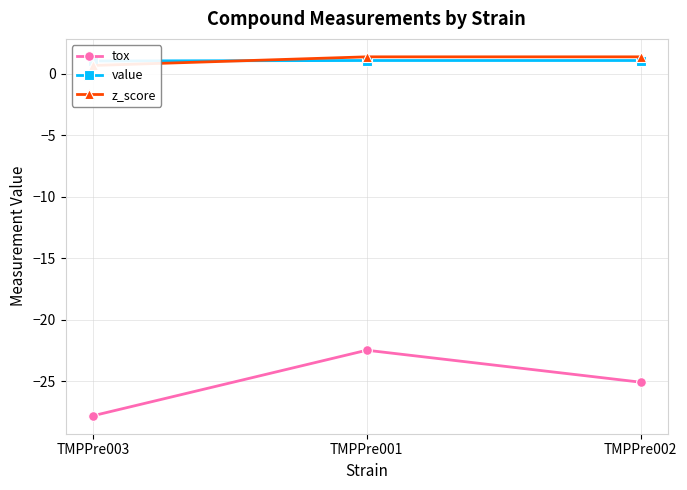

The value of value at TMPPre001 is 1.1. True or false?

True